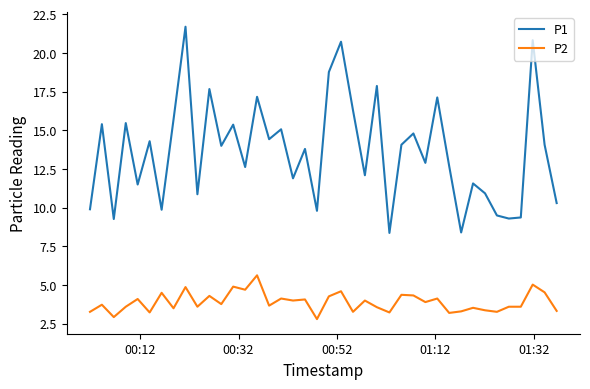

What is the greatest value displayed?

21.7